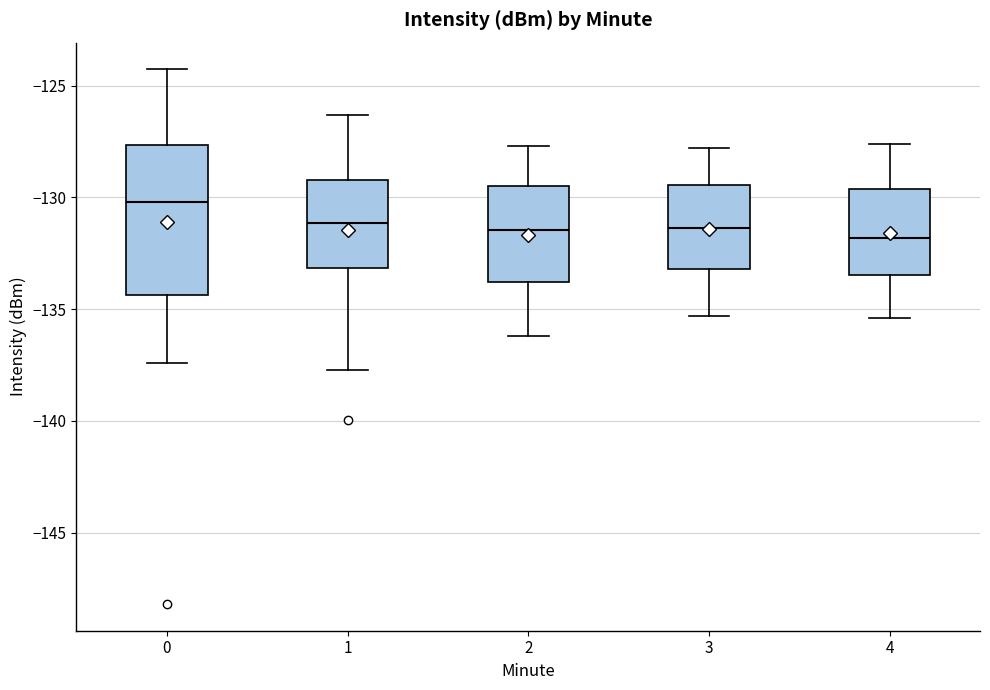

Reading left to right, transcribe this box plot: for each box, give where its median line is, the range the box spans, and where its two whiskers end, as read against the y-axis. The values are not printed on the chart, so give them approximately, as read against the axis.

0: median -130.0, box -134.5 to -127.5, whiskers -137.5 to -124.5
1: median -131.0, box -133.0 to -129.0, whiskers -137.5 to -126.5
2: median -131.5, box -134.0 to -129.5, whiskers -136.0 to -127.5
3: median -131.5, box -133.0 to -129.5, whiskers -135.5 to -128.0
4: median -132.0, box -133.5 to -129.5, whiskers -135.5 to -127.5